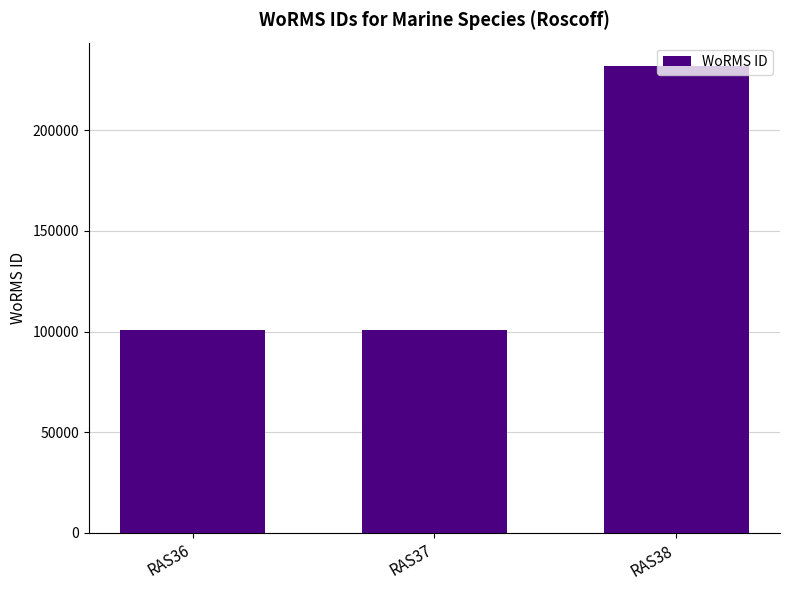

The value at RAS38 is 366172. True or false?

False